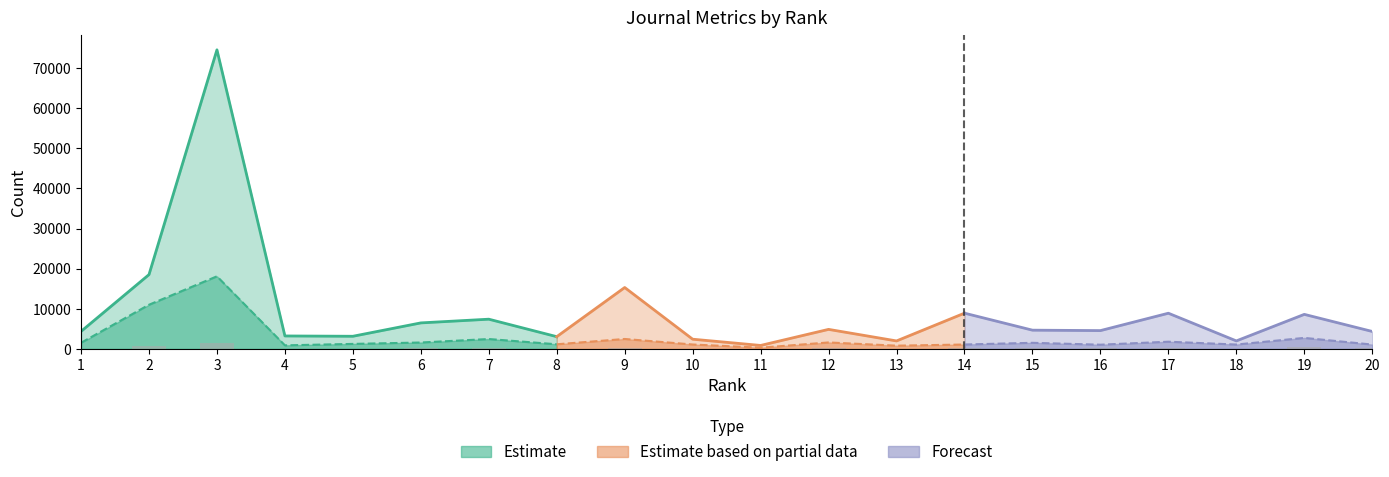

At which label is Citable Docs 3yr (Forecast) closest to 739?

2